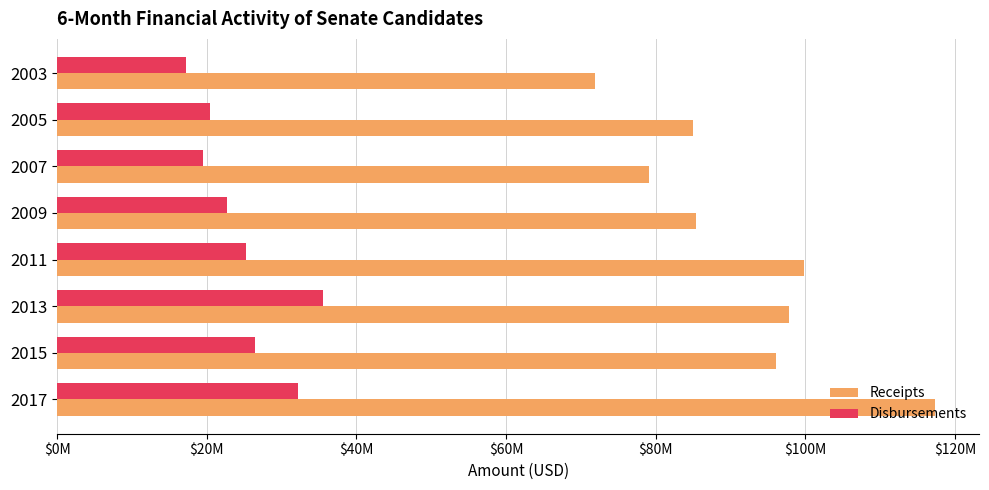

What are all the series names shown in the legend?

Receipts, Disbursements